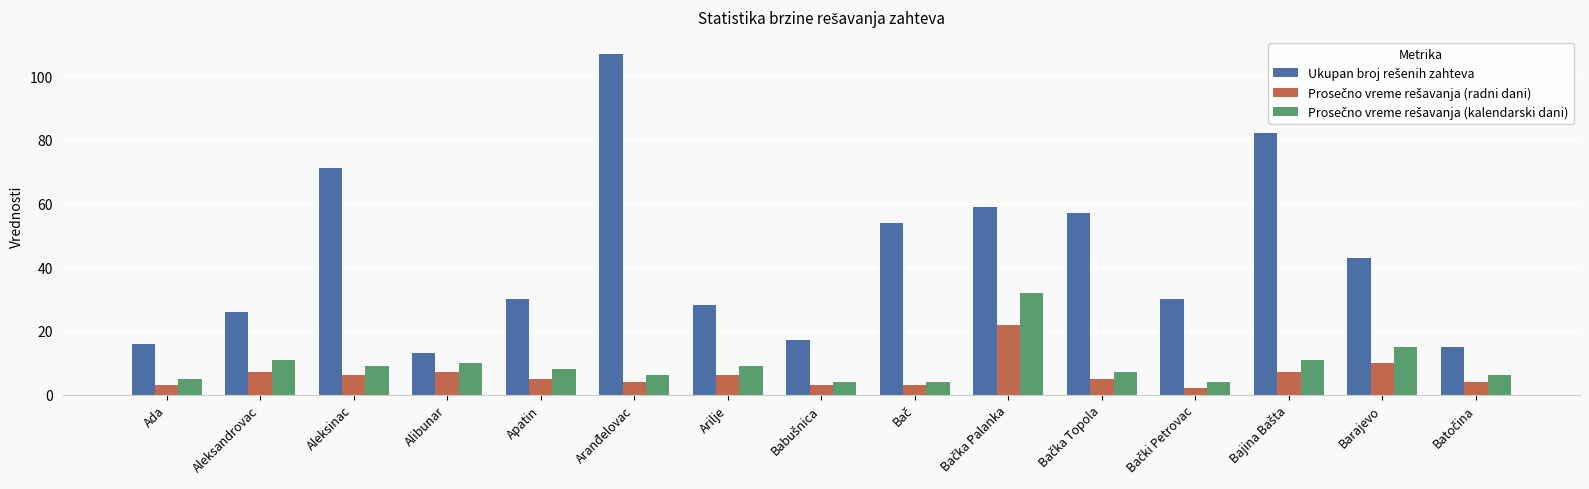

What is the maximum value shown in the chart?

107